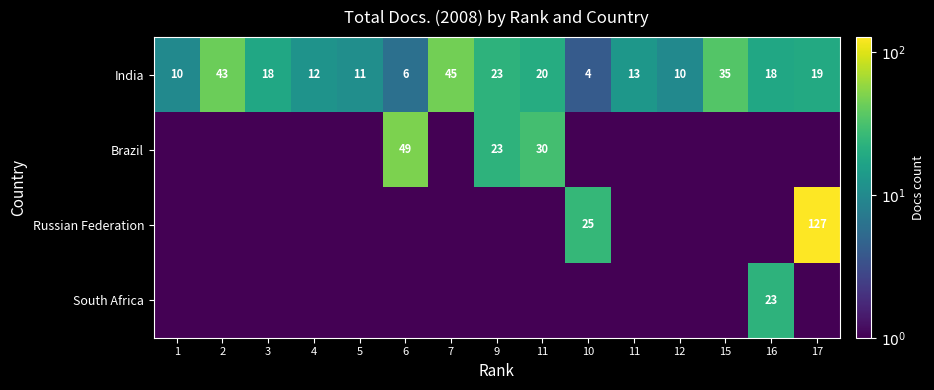

Which label corresponds to the largest value in the chart?

17